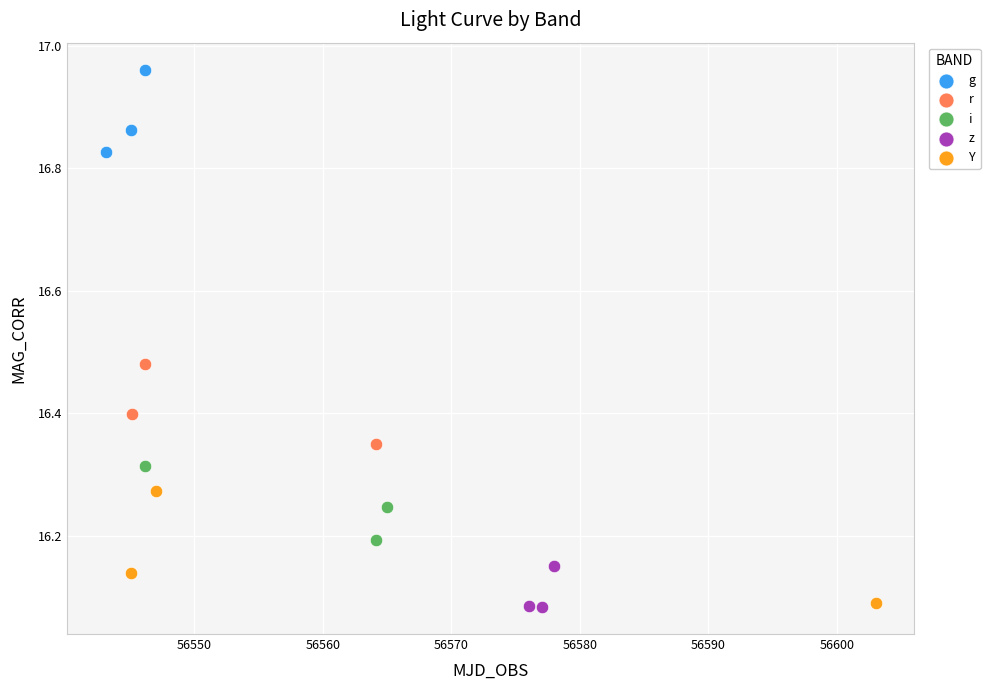

What are all the series names shown in the legend?

g, r, i, z, Y